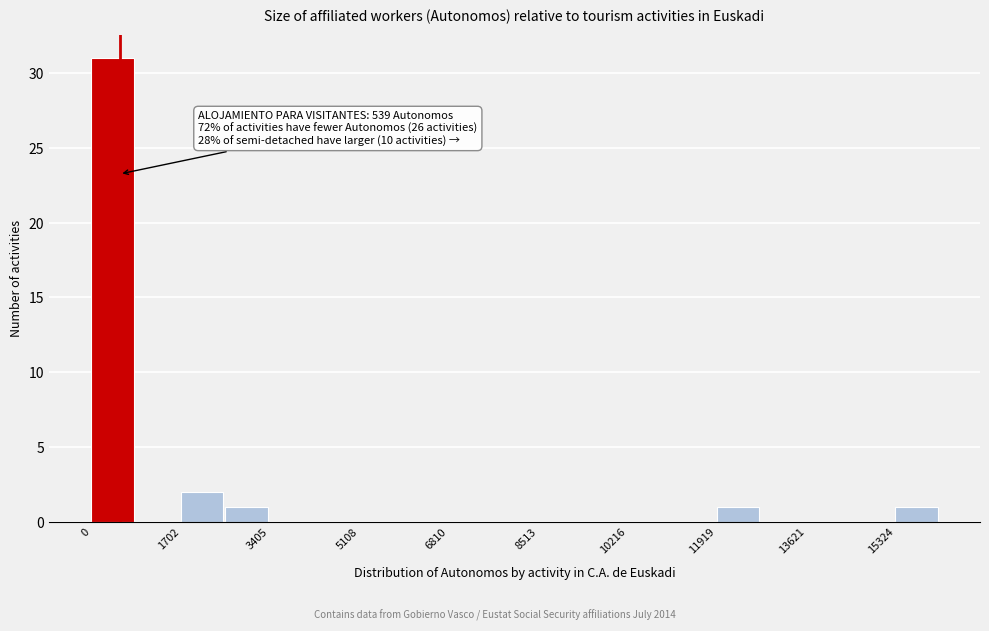

Over which range of the x-axis is the bar tallest?

0 to 800